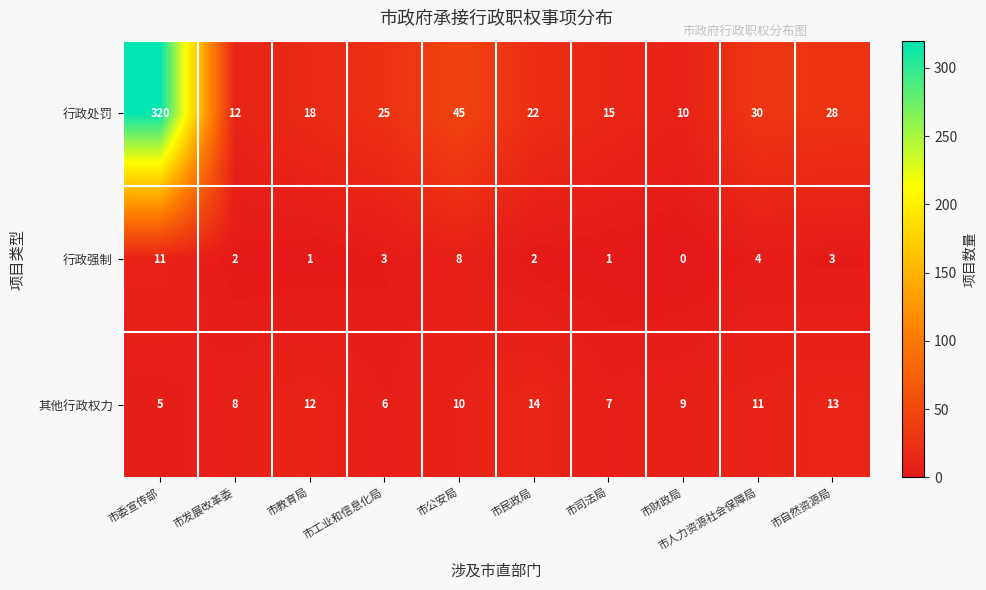

True or false: 行政强制 has a value of 1 at 市司法局.

True